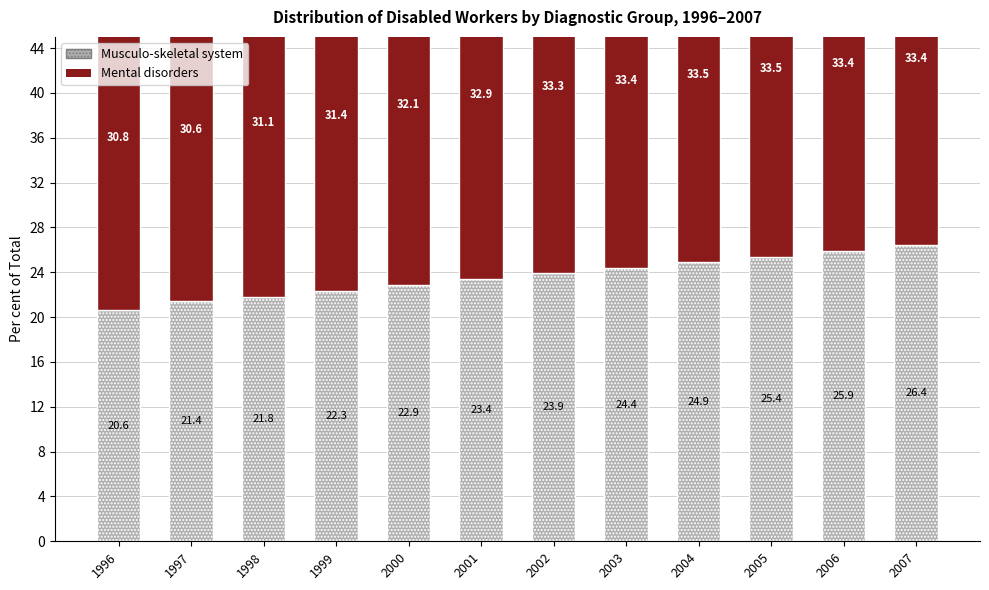

At which label does Mental disorders first exceed 33?

2002